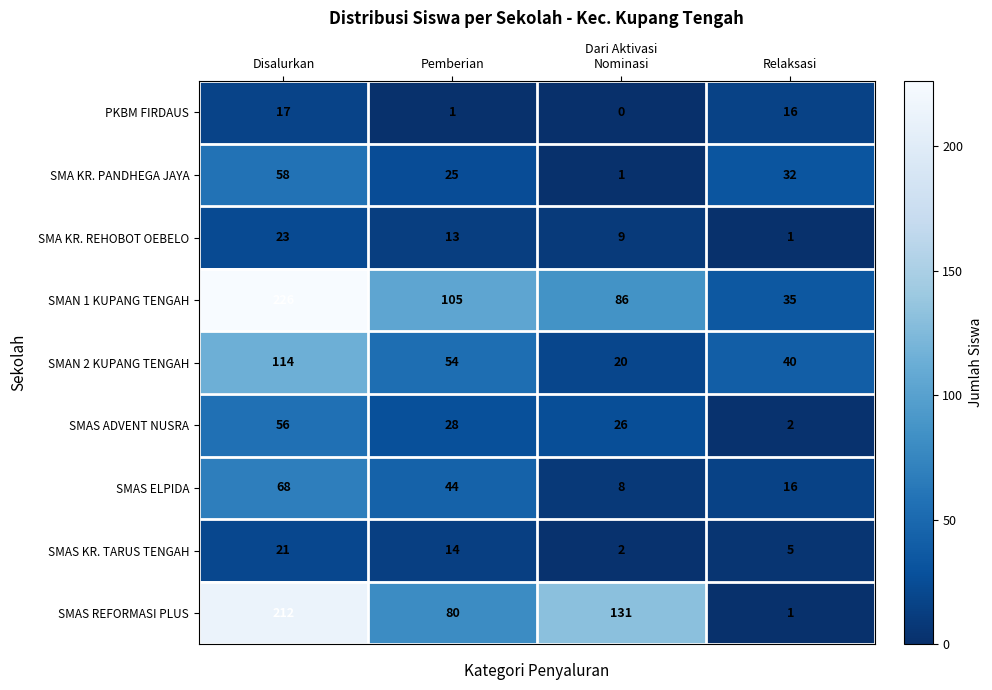

At which category is the sum across all series the highest?

Disalurkan